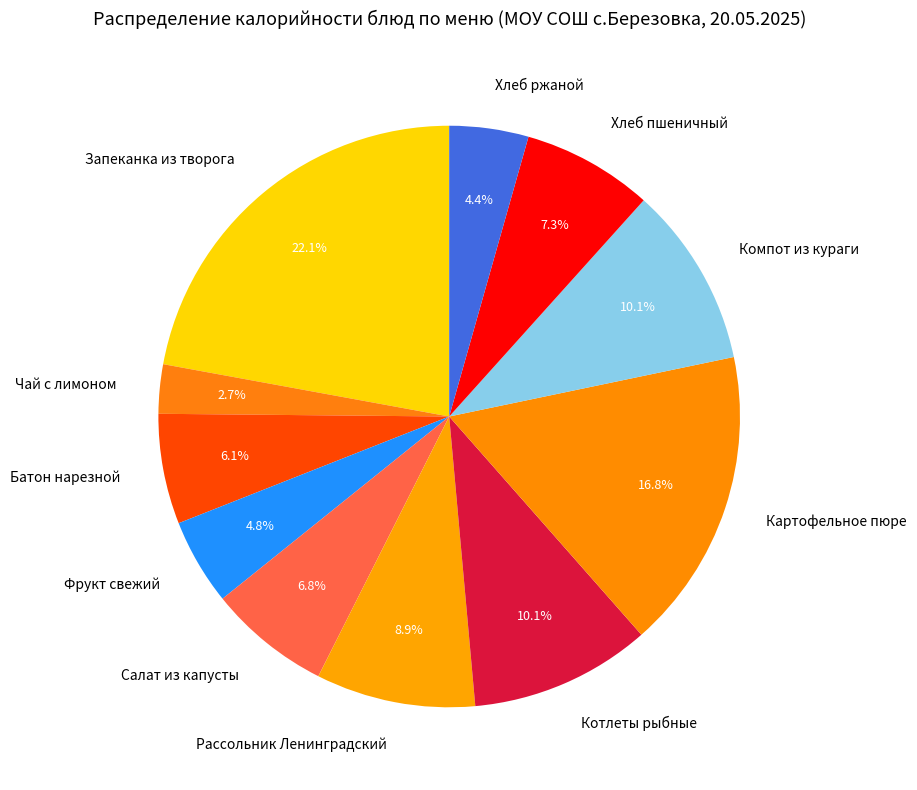

Combined, do Чай с лимоном and Хлеб ржаной account for over 50%?

No